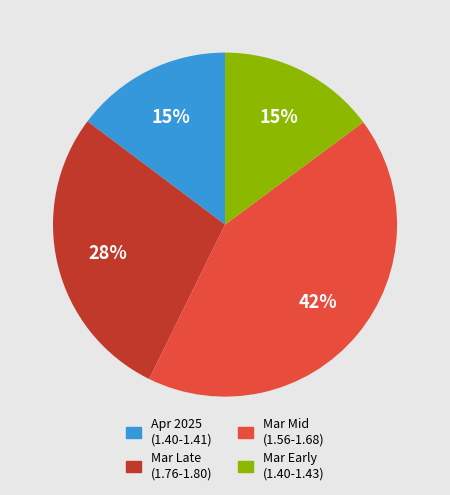

The Mar Early (1.40-1.43) slice represents 15% of the pie. True or false?

True